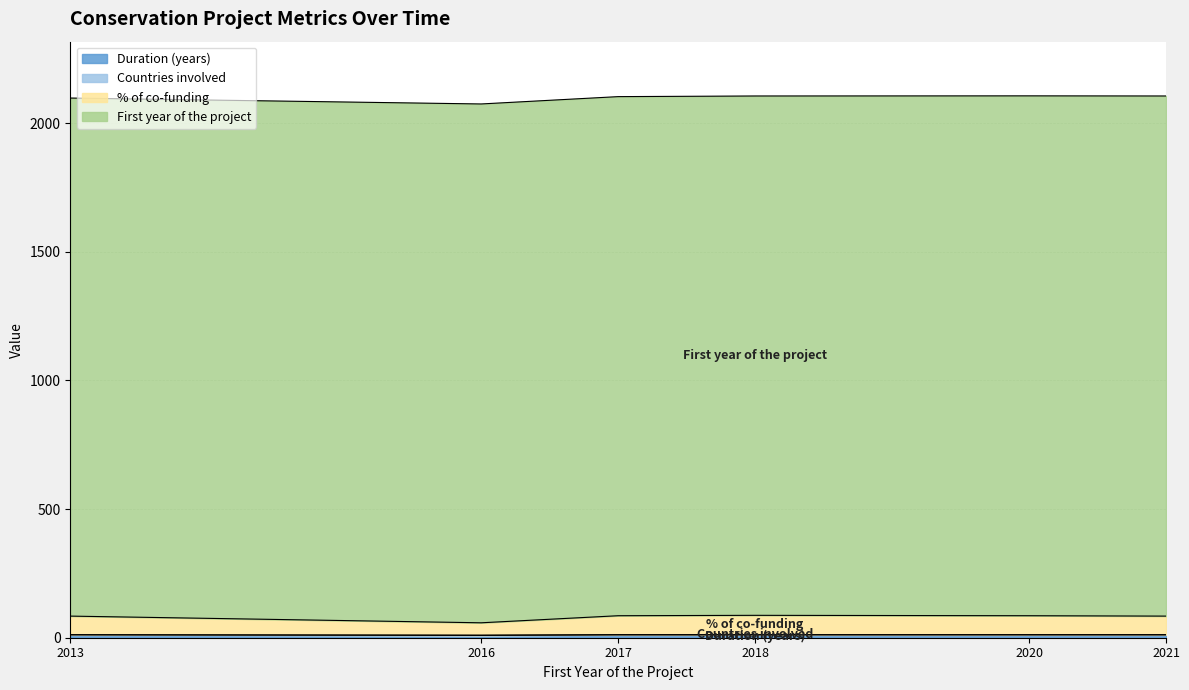

At 2020, list the series in order from smallest to largest.

Countries involved, Duration (years), % of co-funding, First year of the project